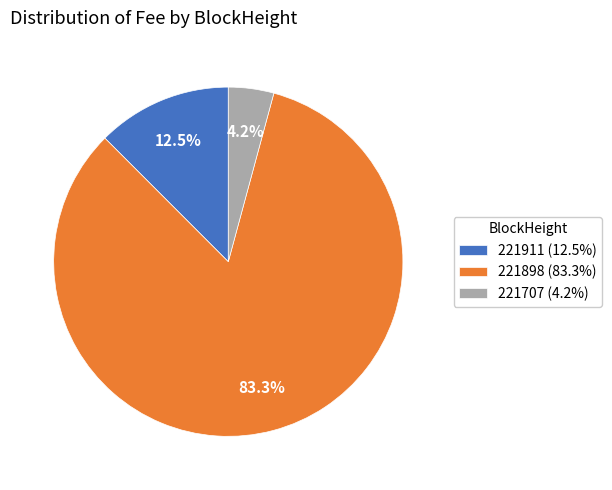

Which category has the smallest portion of the pie?

221707